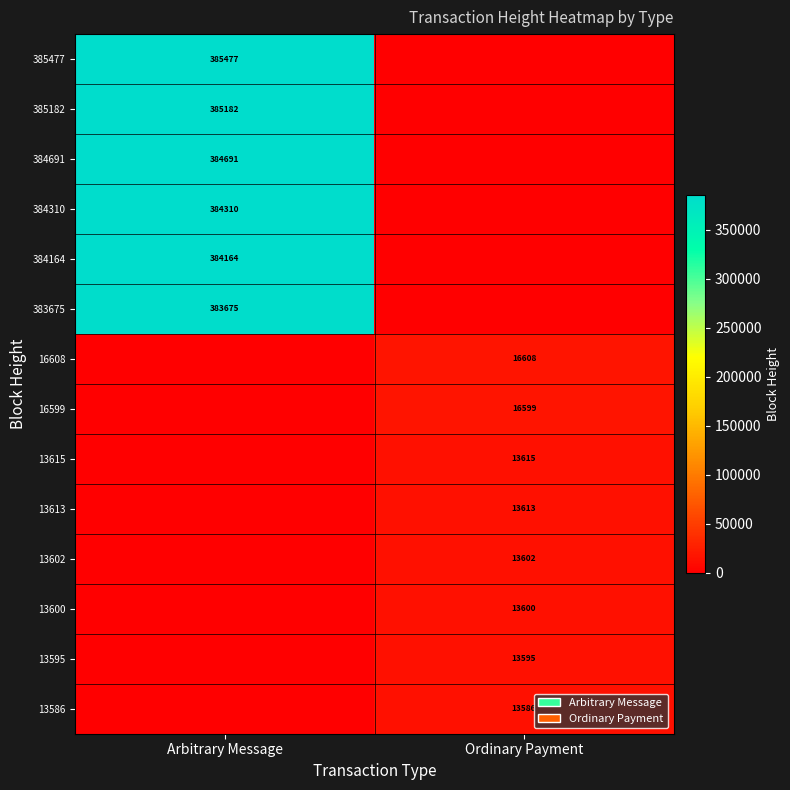

Between Ordinary Payment and Arbitrary Message, which is larger?

Arbitrary Message